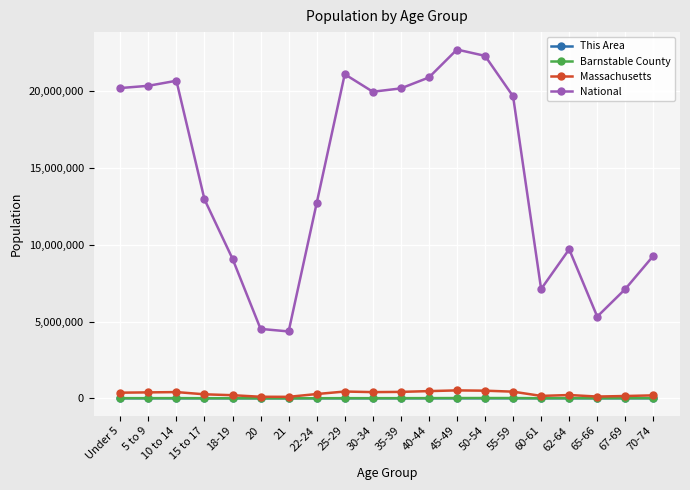

True or false: This Area and National intersect in this chart.

False